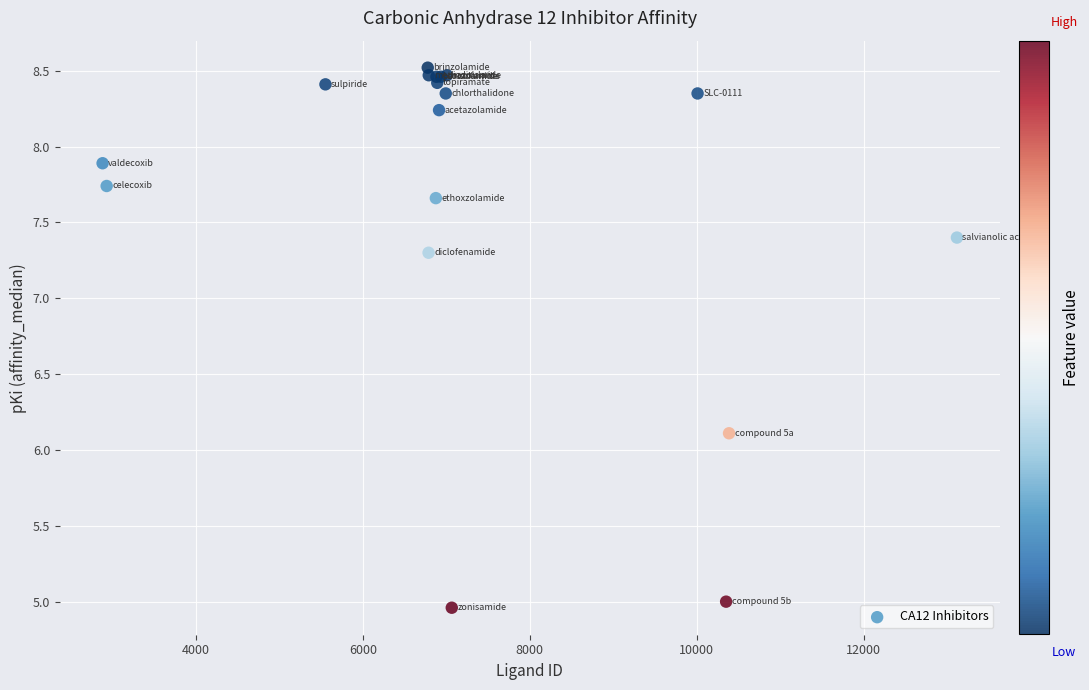

What Y value in the scatter plot is closest to 6?

6.1